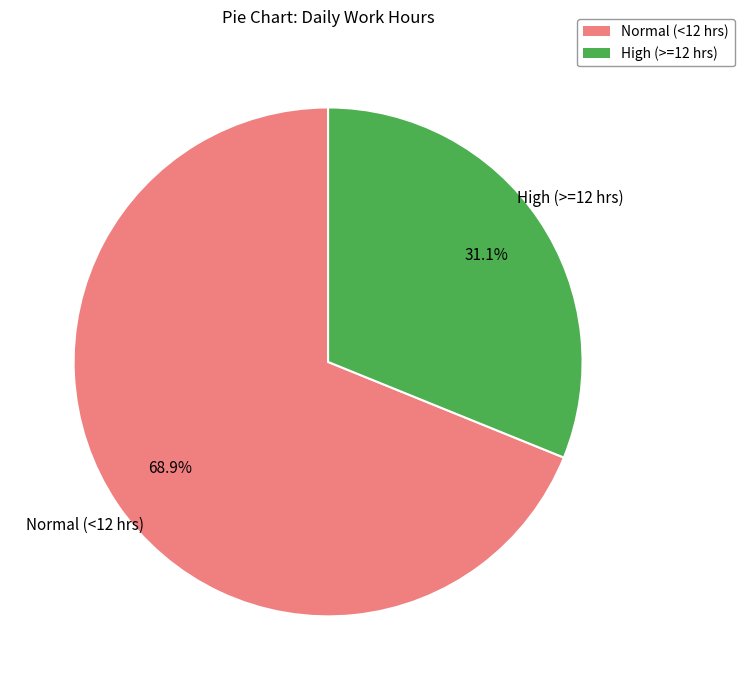

How many segments does this pie chart have?

2